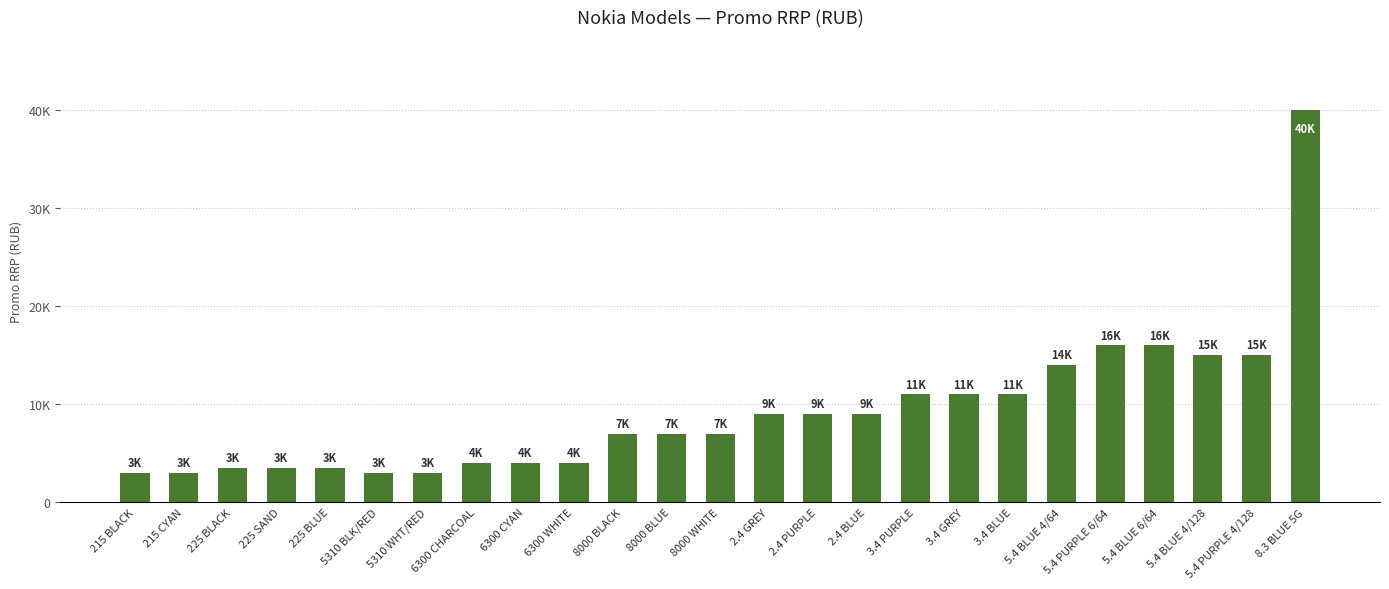

What is the greatest value displayed?

39990